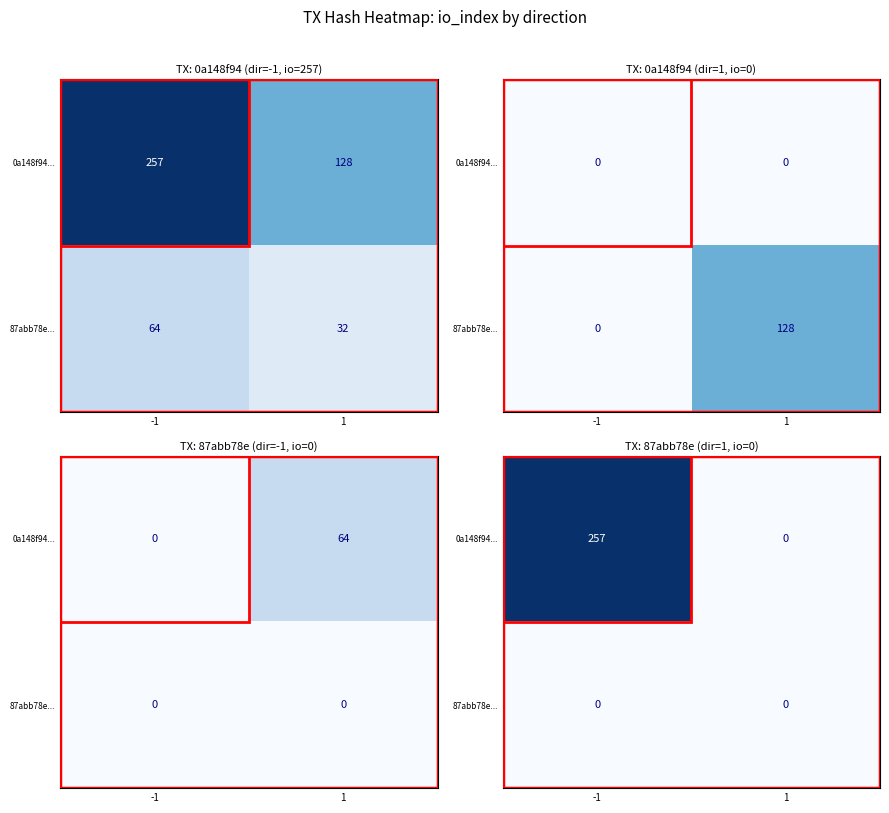

Between -1 and 1, which series saw the biggest shift?

0a148f94...